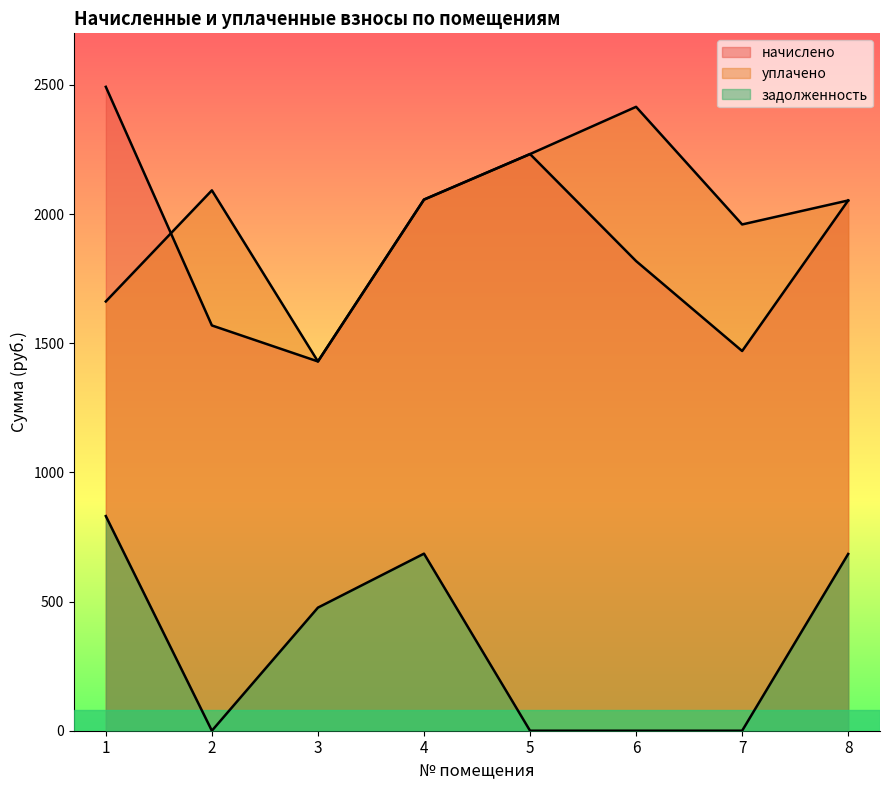

Reading right to left, list all the values displayed in this chart.

начислено: 2053.0	1470.1	1818.3	2232.6	2056.6	1429.7	1569.1	2492.9
уплачено: 2053.0	1960.1	2415.5	2232.6	2056.1	1429.7	2092.1	1661.9
задолженность: 684.3	0.0	0.0	0.0	685.5	476.6	0.0	831.0